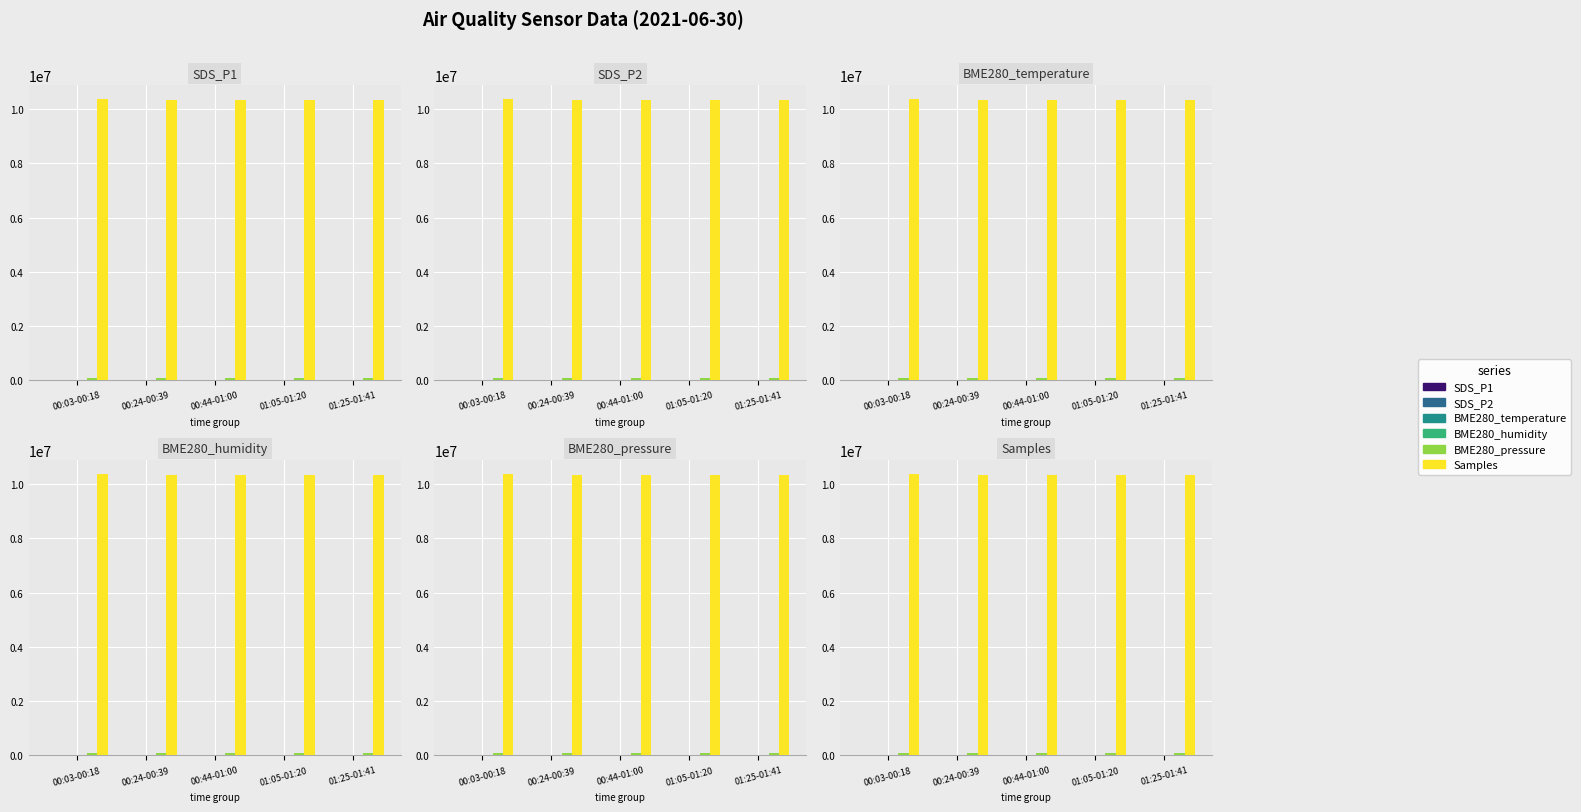

Is it true that Samples equals 18558563.5 at 00:24-00:39?

False